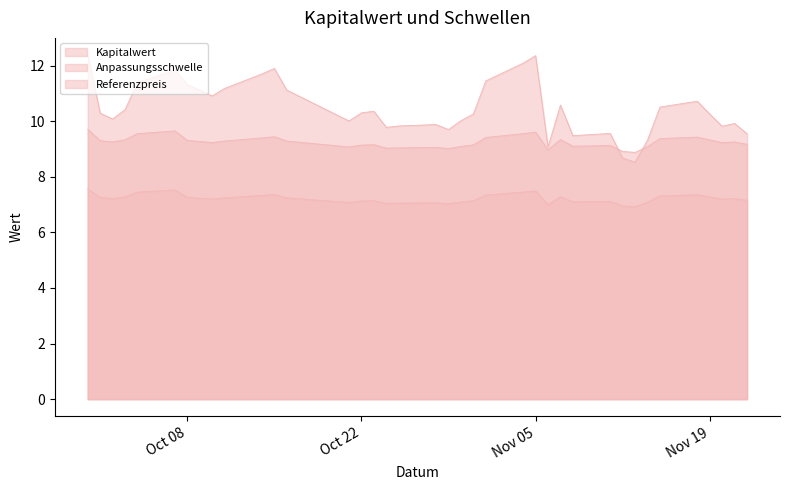

The value of Kapitalwert at 2024-10-09 is 11.1. True or false?

True